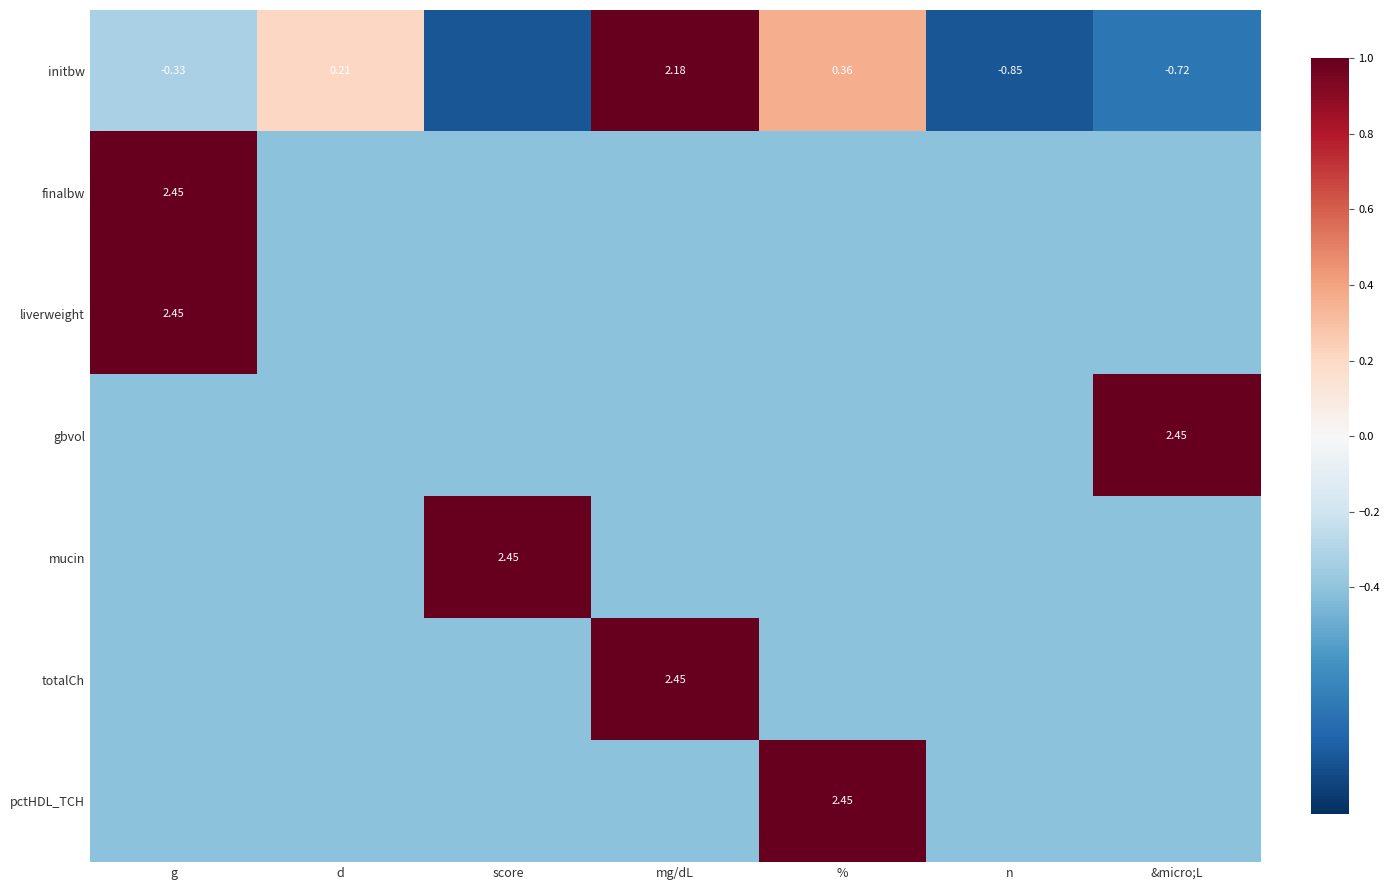

What is the approximate value of totalCh at g?

-0.4